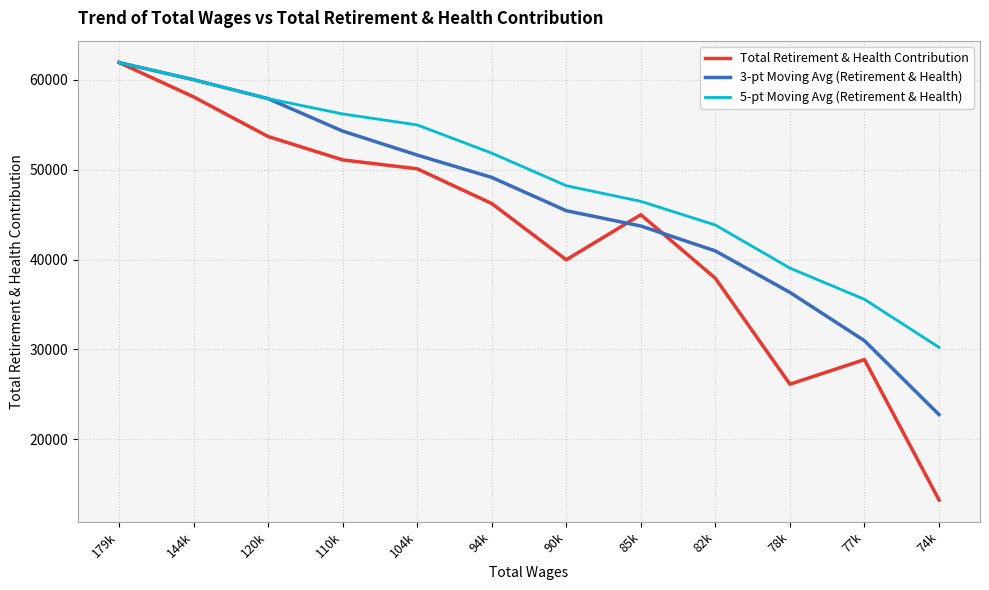

At 90k, list the series in order from smallest to largest.

Total Retirement & Health Contribution, 3-pt Moving Avg (Retirement & Health), 5-pt Moving Avg (Retirement & Health)